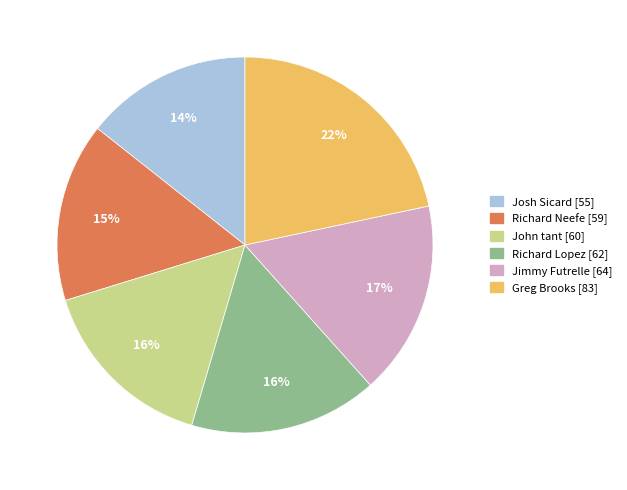

To the nearest percent, what is the difference between the Jimmy Futrelle [64] and Greg Brooks [83] slice percentages?

5%